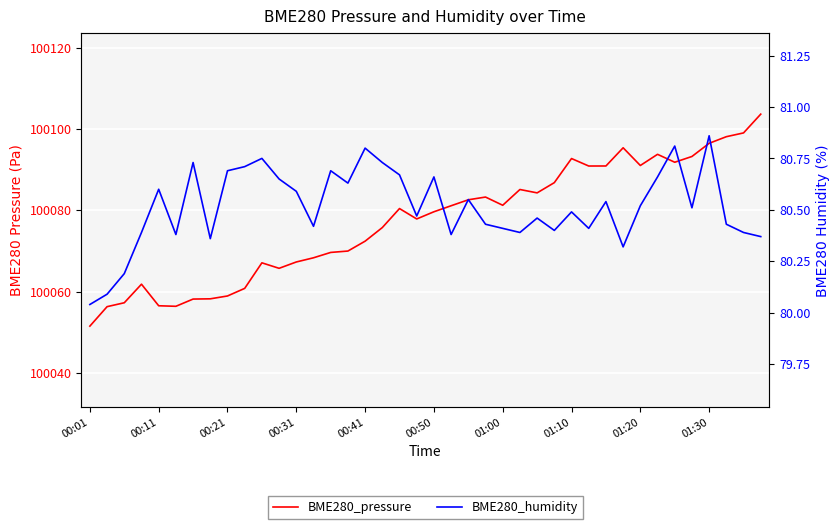

At which label is BME280_pressure closest to 100077?

19